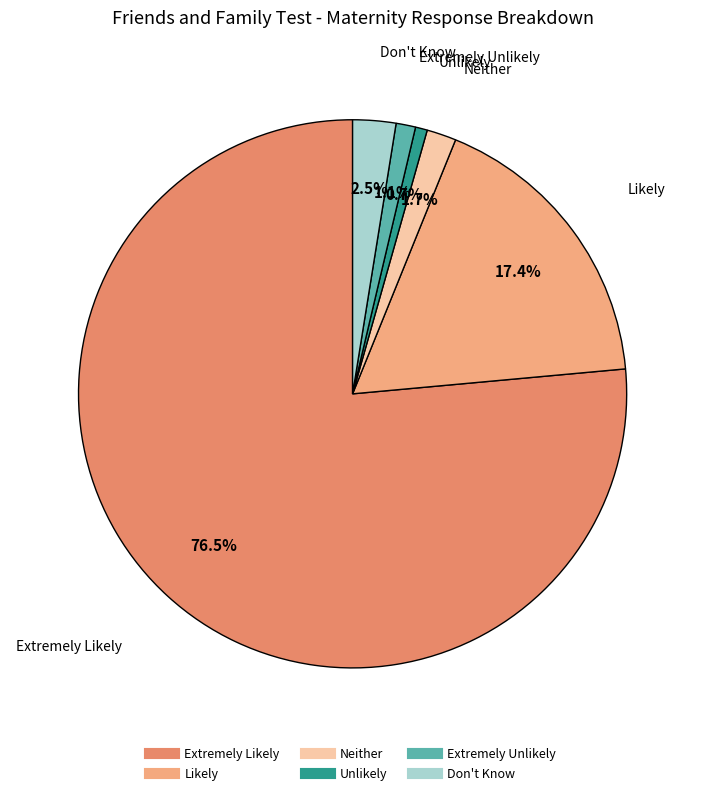

The Neither slice represents 16% of the pie. True or false?

False